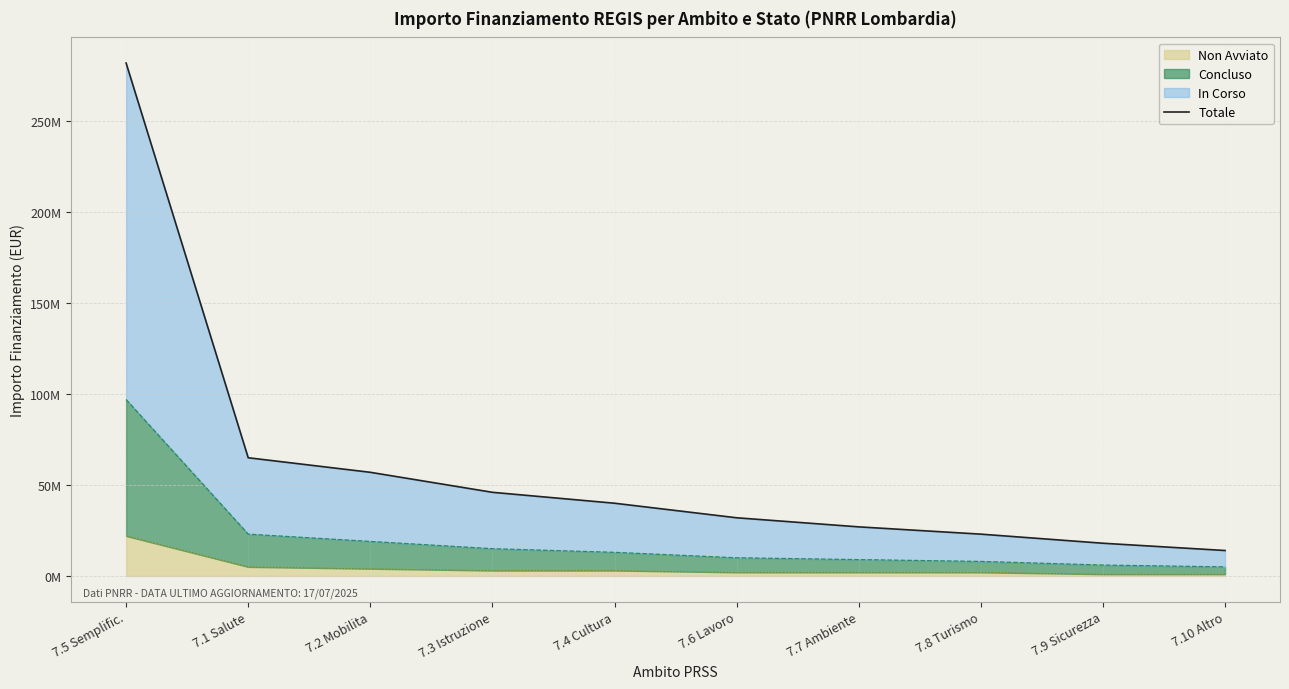

How many values exceed 40000000?

4